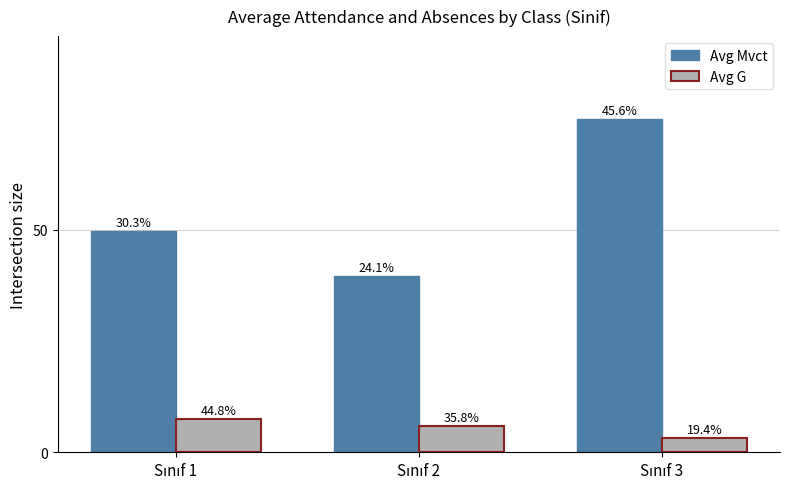

True or false: Avg G has a value of 2.1 at Sınıf 3.

False